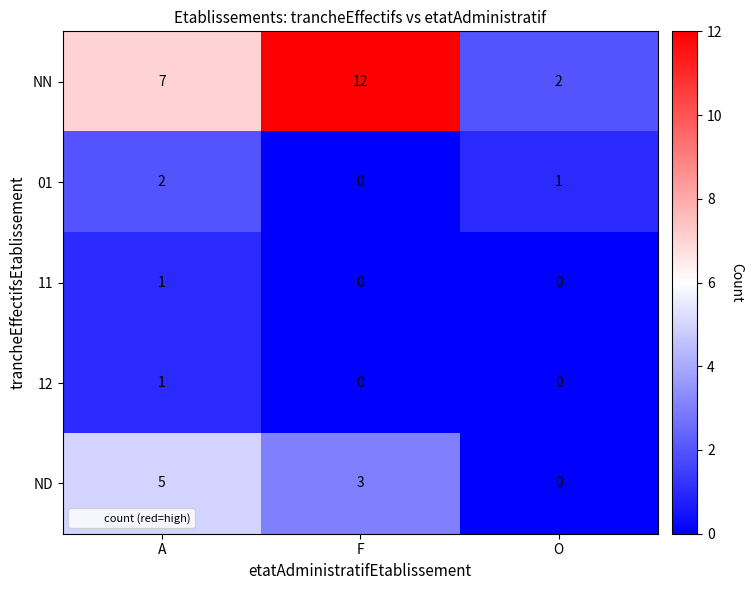

Which series has the largest total across all categories?

NN